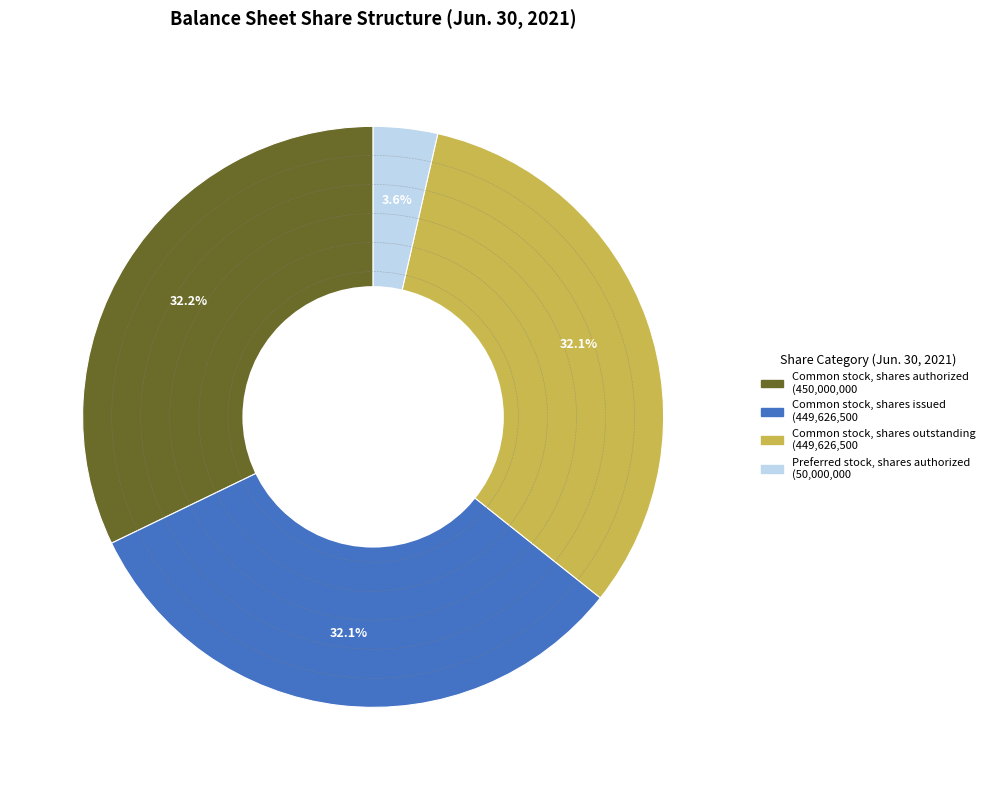

Does any single category account for the majority?

No